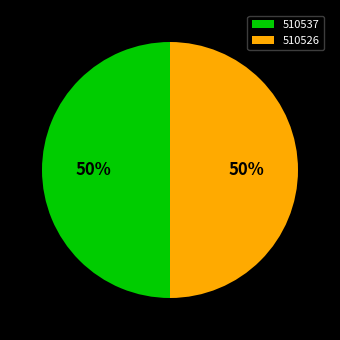

To the nearest percent, what is the combined percentage of 510526 and 510537?

100%